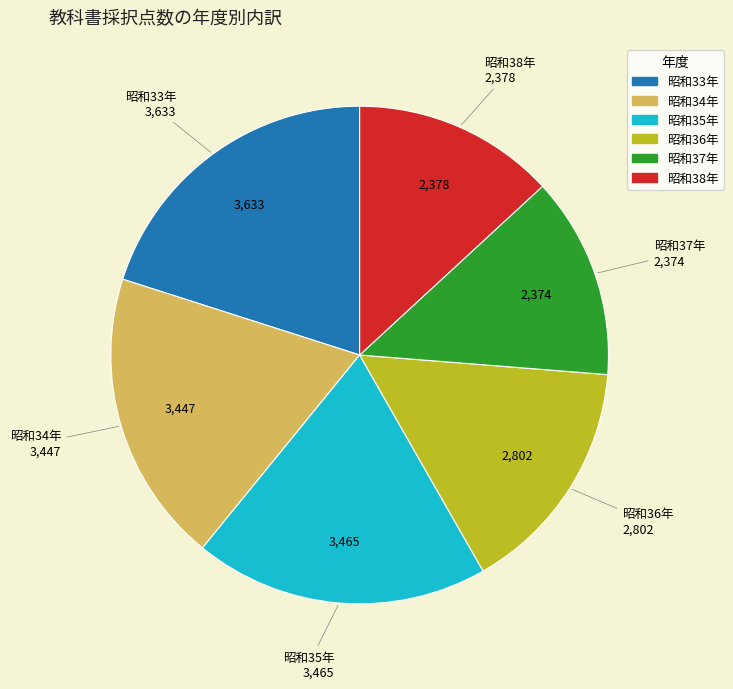

How many segments does this pie chart have?

6